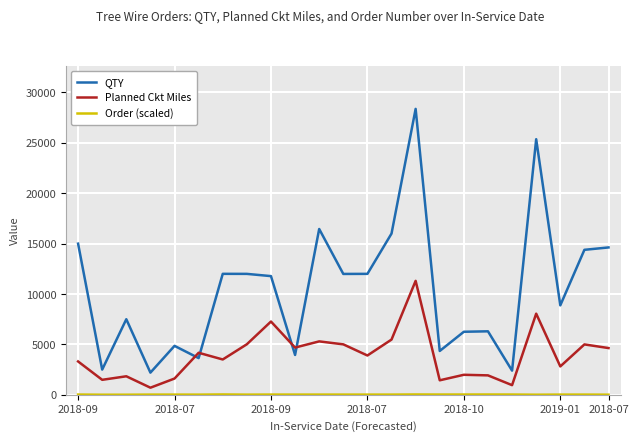

Which series has the largest total across all categories?

QTY